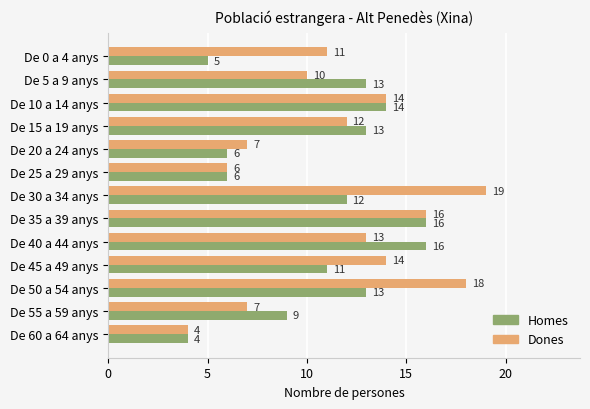

What is the total value across all series at De 60 a 64 anys?

8